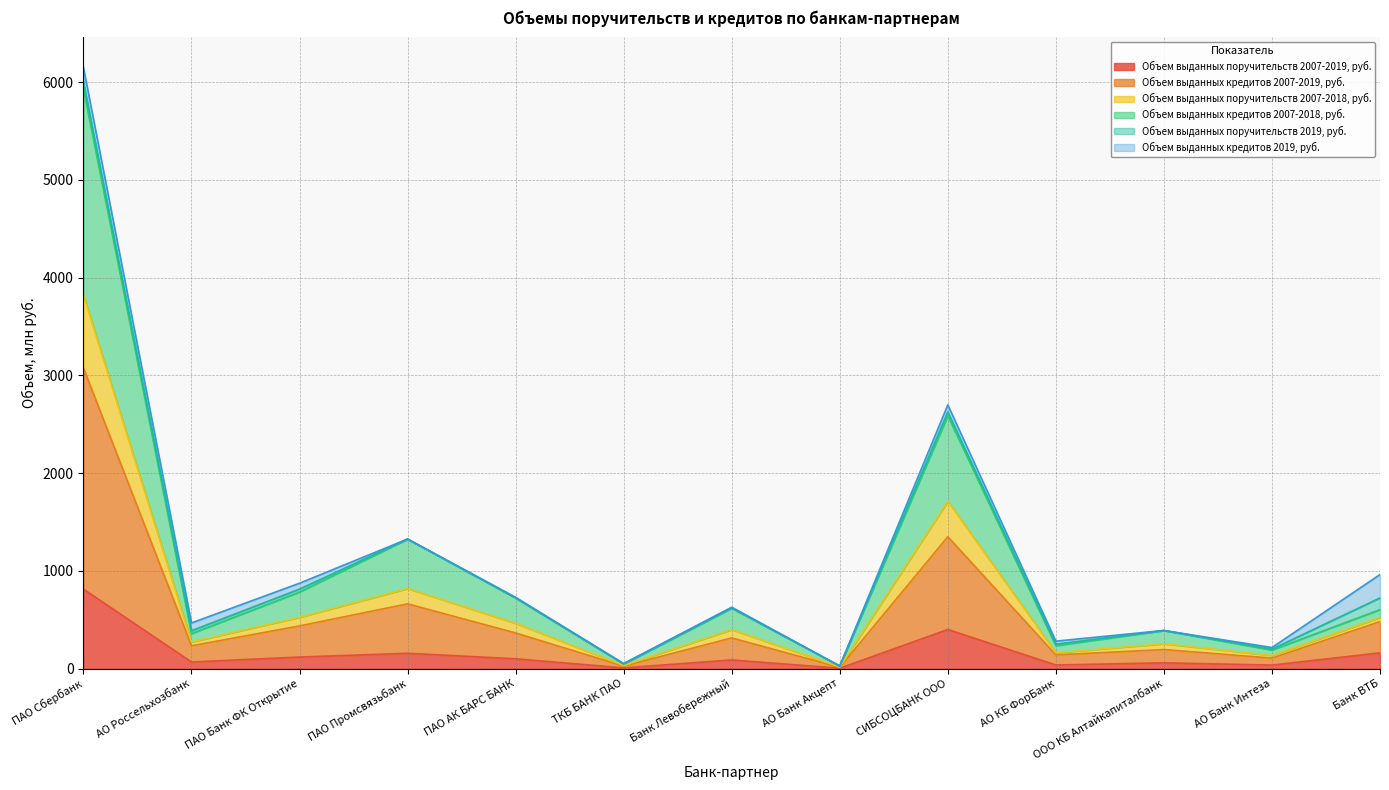

What is the difference between the second highest and second lowest values in the Объем выданных поручительств 2007-2019, руб. series?

393.0